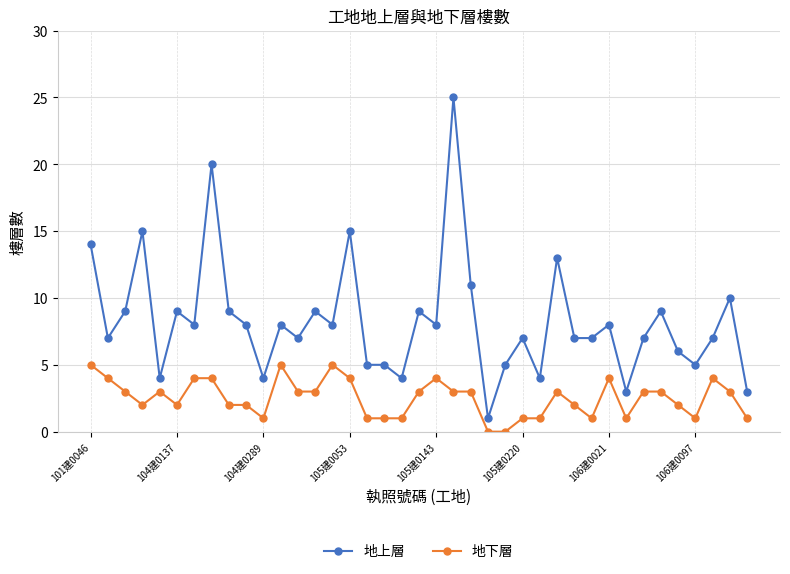

Which series has the widest spread of values?

地上層